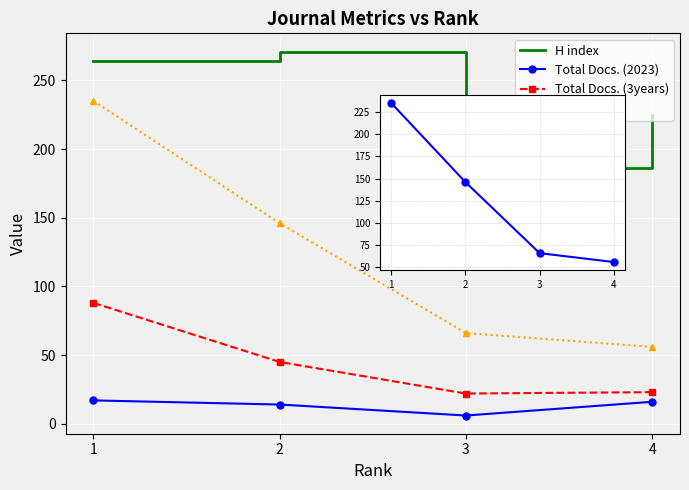

Reading left to right, transcribe all the data shown in this chart.

H index: 264	271	186	225
Total Docs. (2023): 17	14	6	16
Total Docs. (3years): 88	45	22	23
Total Refs.: 235	146	66	56